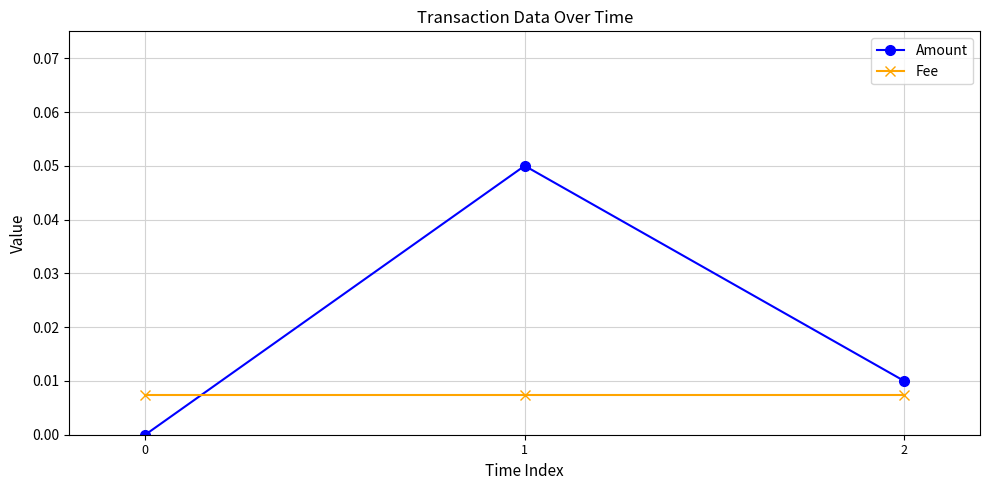

Which series has the widest spread of values?

Amount